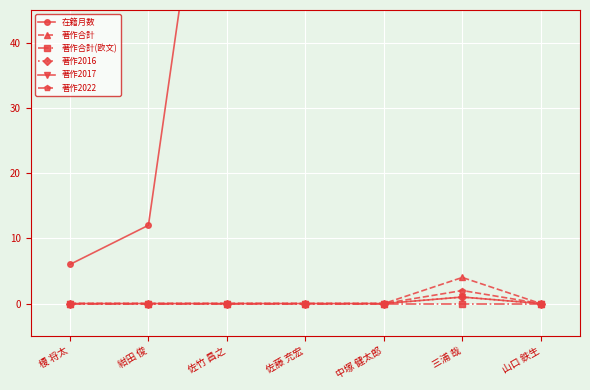

Is this an area chart (filled region under the line)?

No